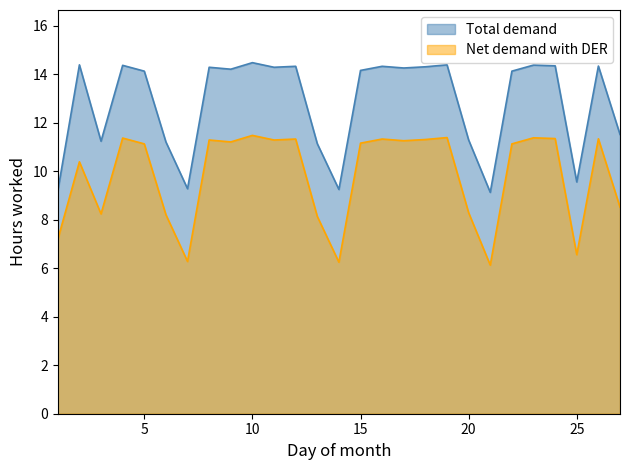

What is the maximum value for Total demand?

14.5